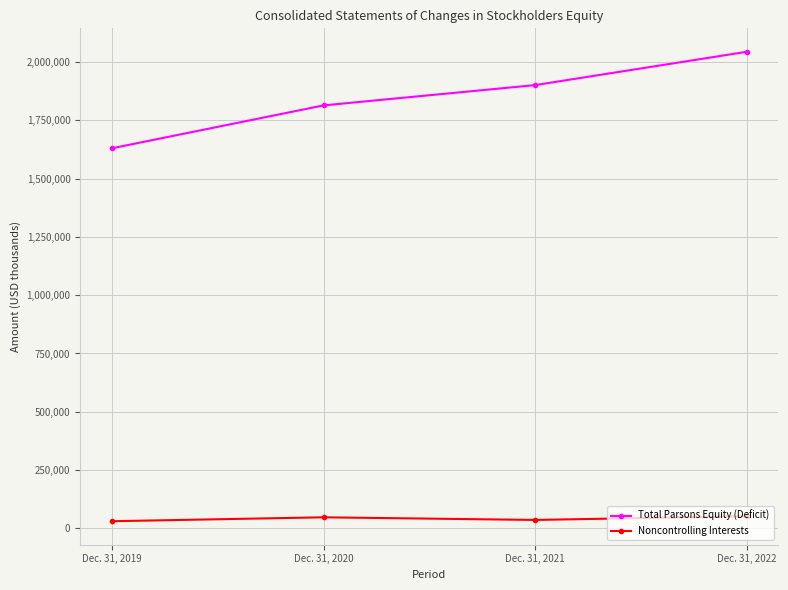

What is the sum of all Noncontrolling Interests values?

167220